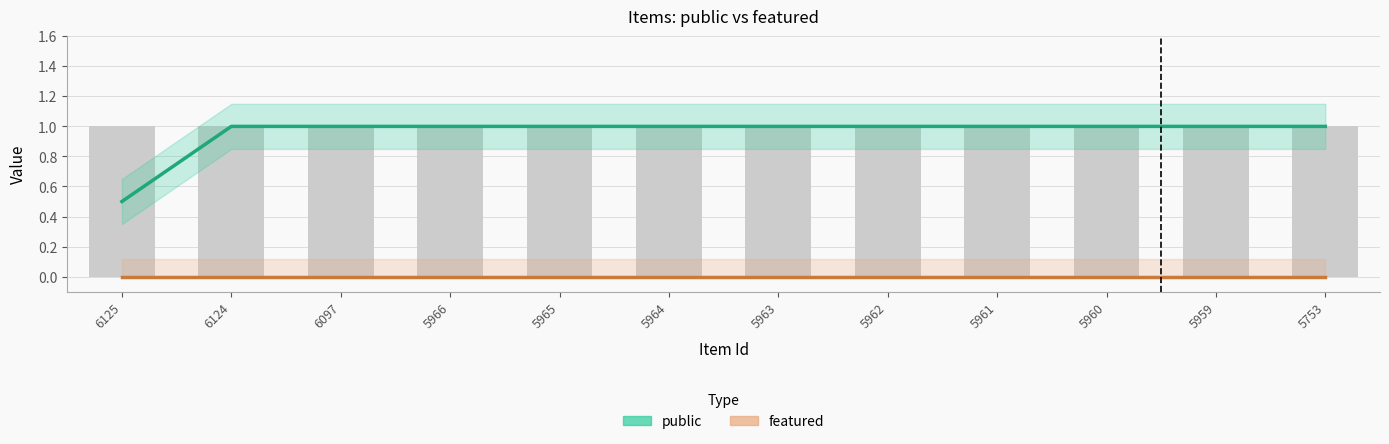

What are all the series names shown in the legend?

public, featured